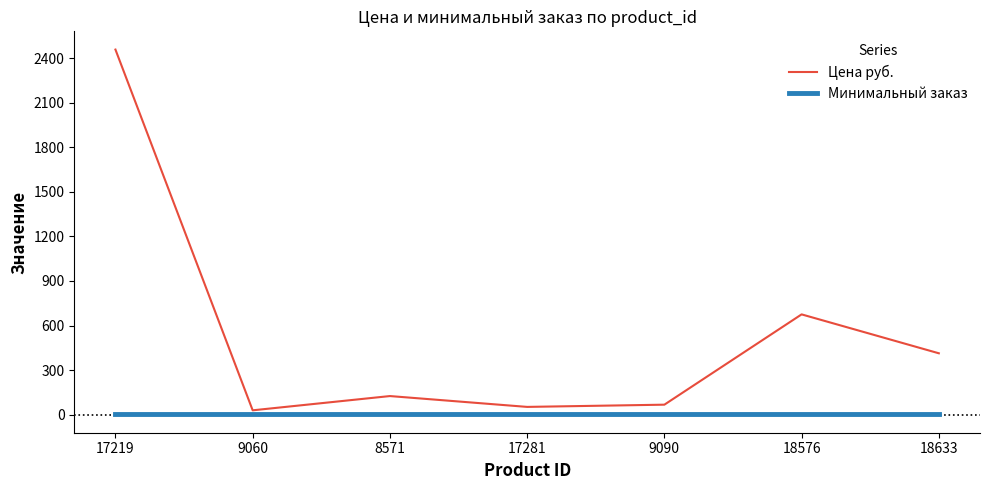

True or false: Минимальный заказ has a value of 1 at 18576.

True